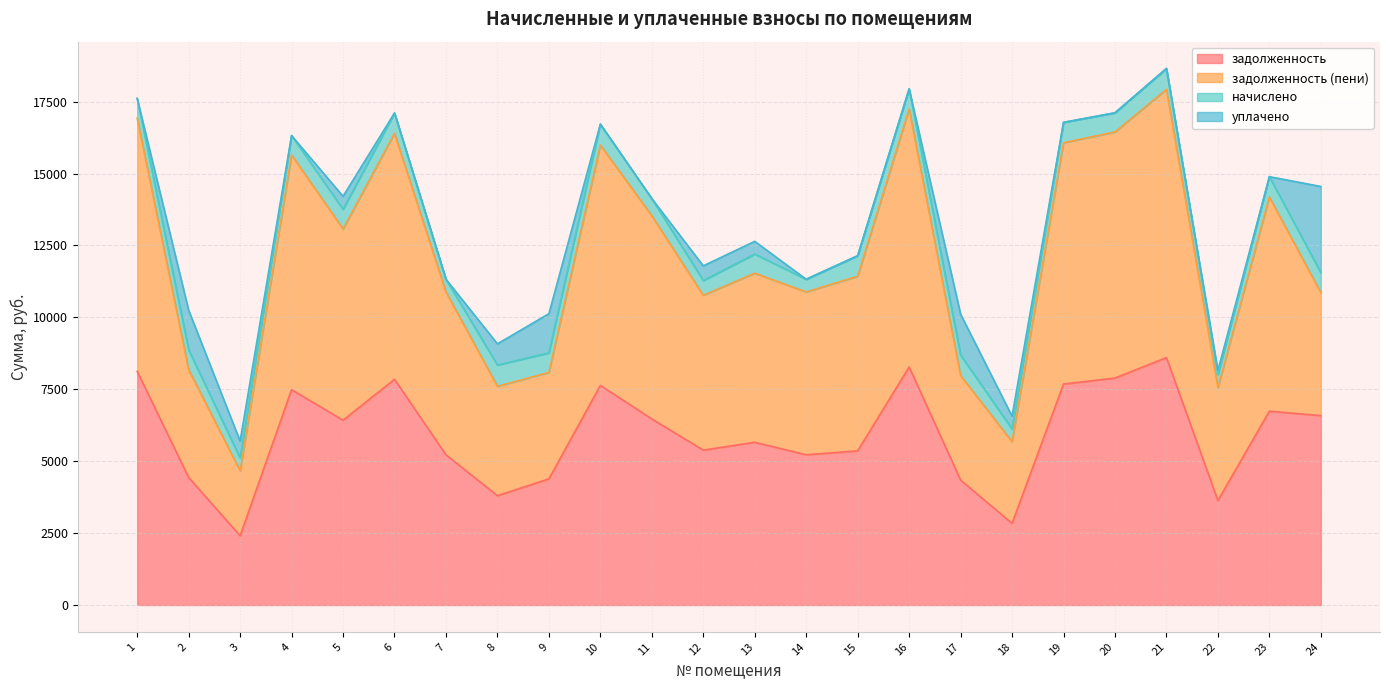

How many values in the задолженность series are below 6425?

12